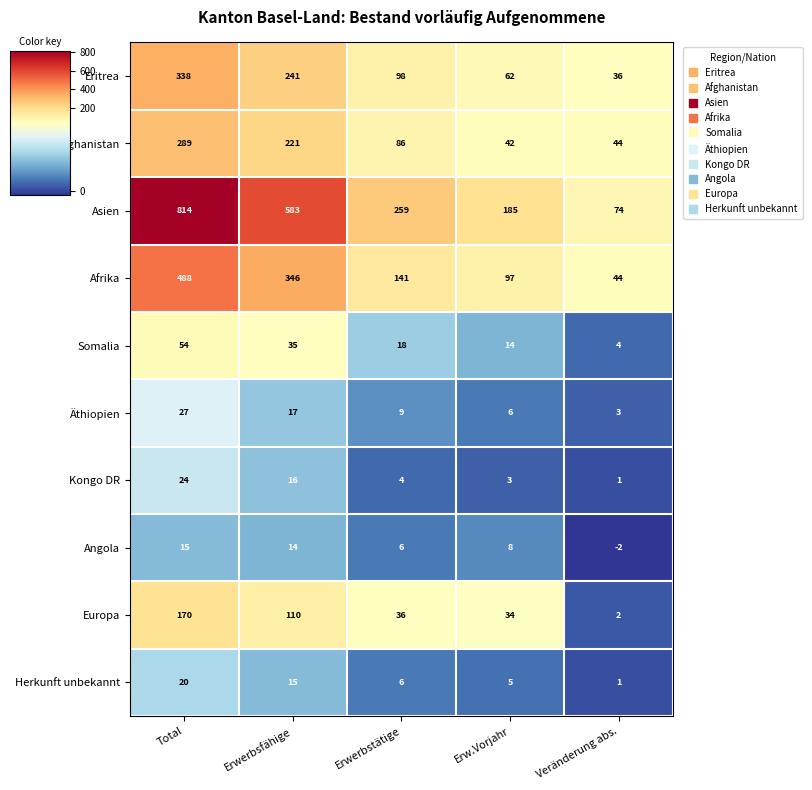

At which category is the sum across all series the highest?

Total